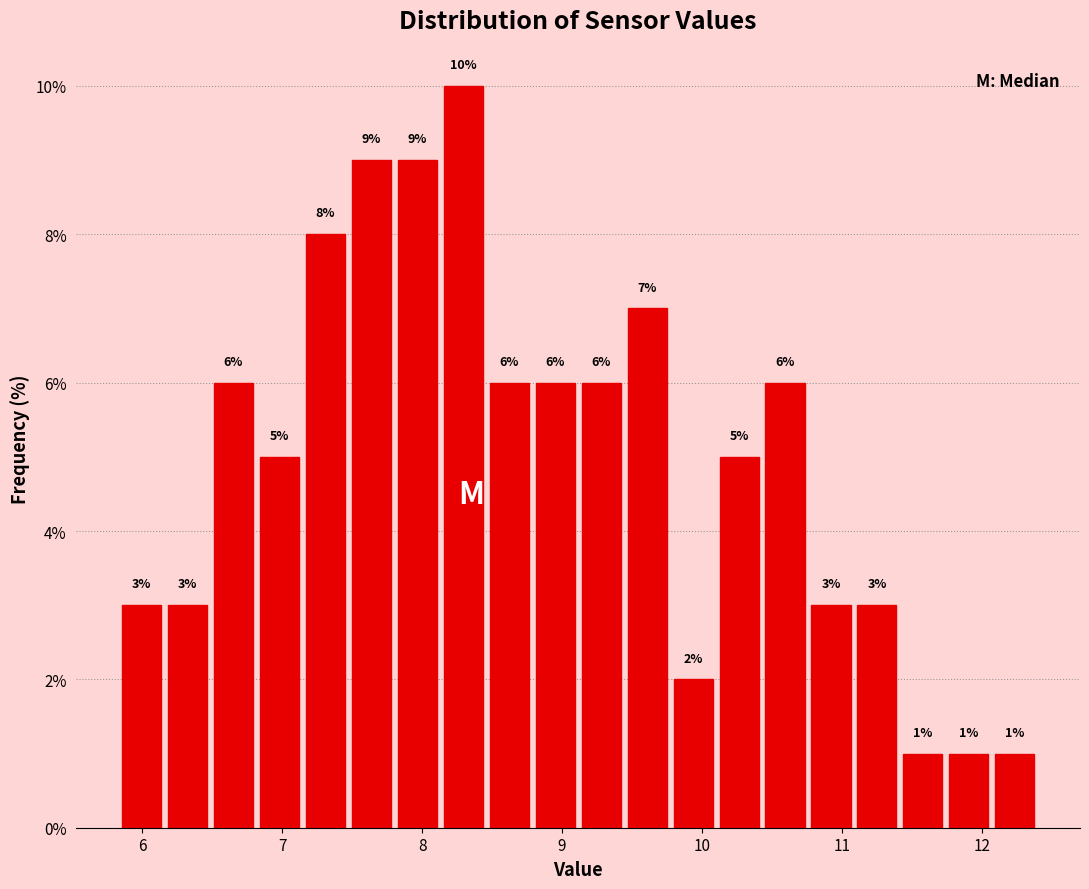

Around what value on the x-axis is the tallest bar? Give the approximate position of its centre, as read against the axis.

8.3